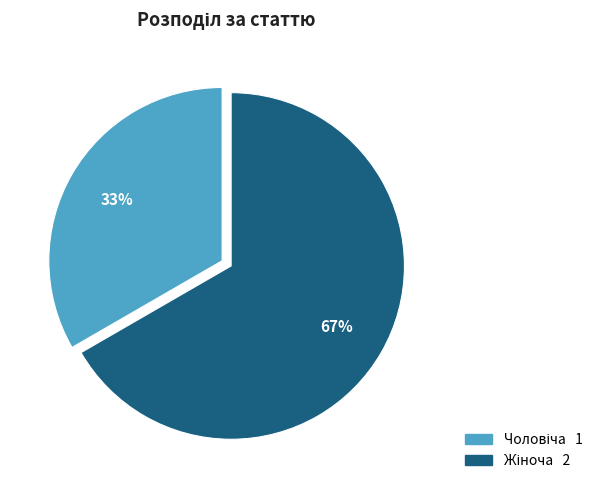

Is there a majority slice in this chart?

Yes